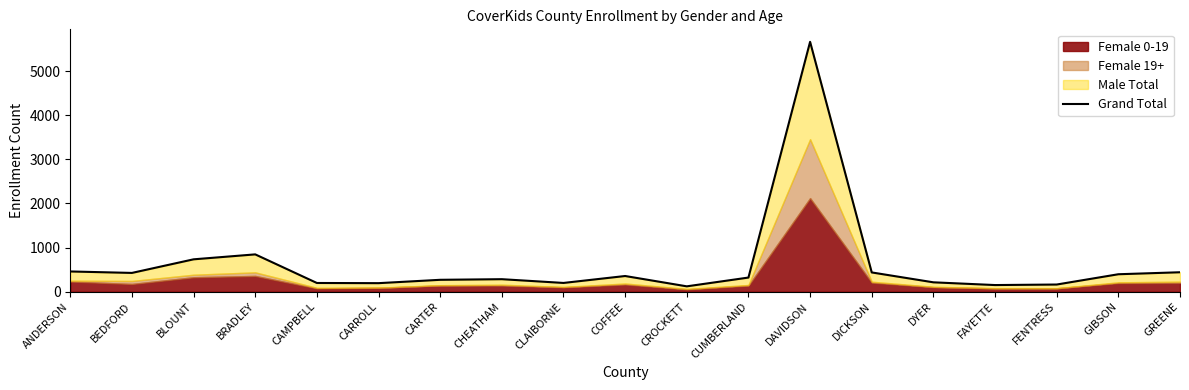

Rank the categories by value from lowest to highest.

CROCKETT, FAYETTE, FENTRESS, CARROLL, CAMPBELL, CLAIBORNE, DYER, CARTER, CHEATHAM, CUMBERLAND, COFFEE, GIBSON, BEDFORD, DICKSON, GREENE, ANDERSON, BLOUNT, BRADLEY, DAVIDSON